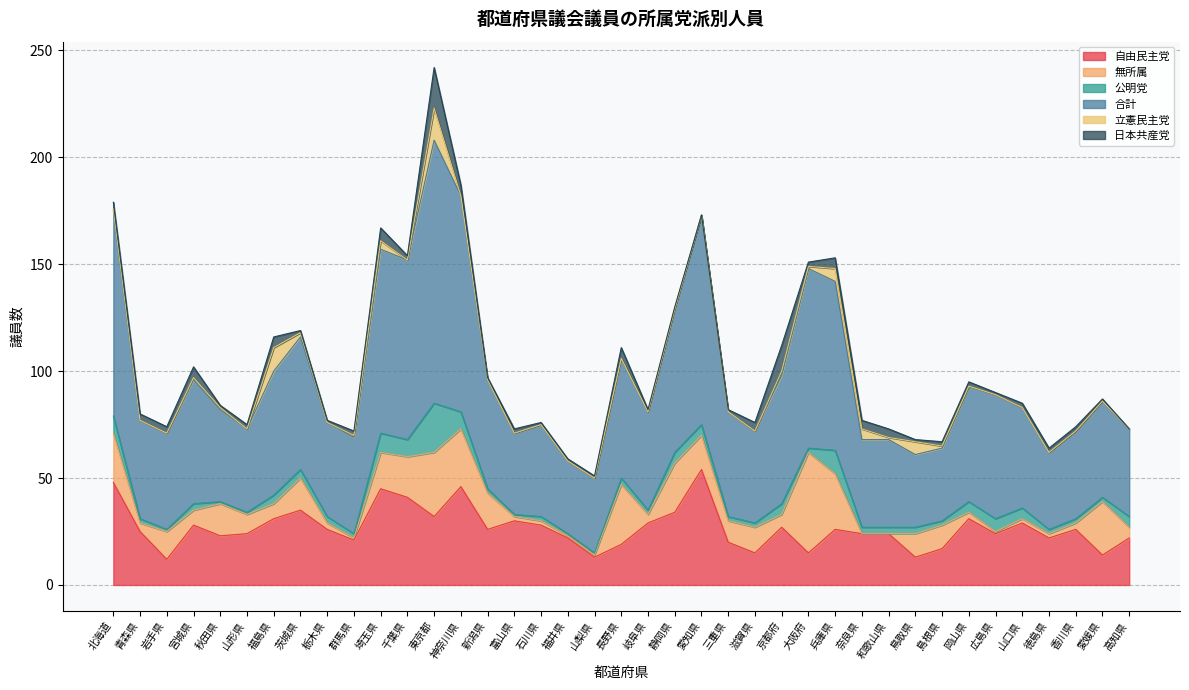

The 無所属 series shows 1 at 福井県. True or false?

True